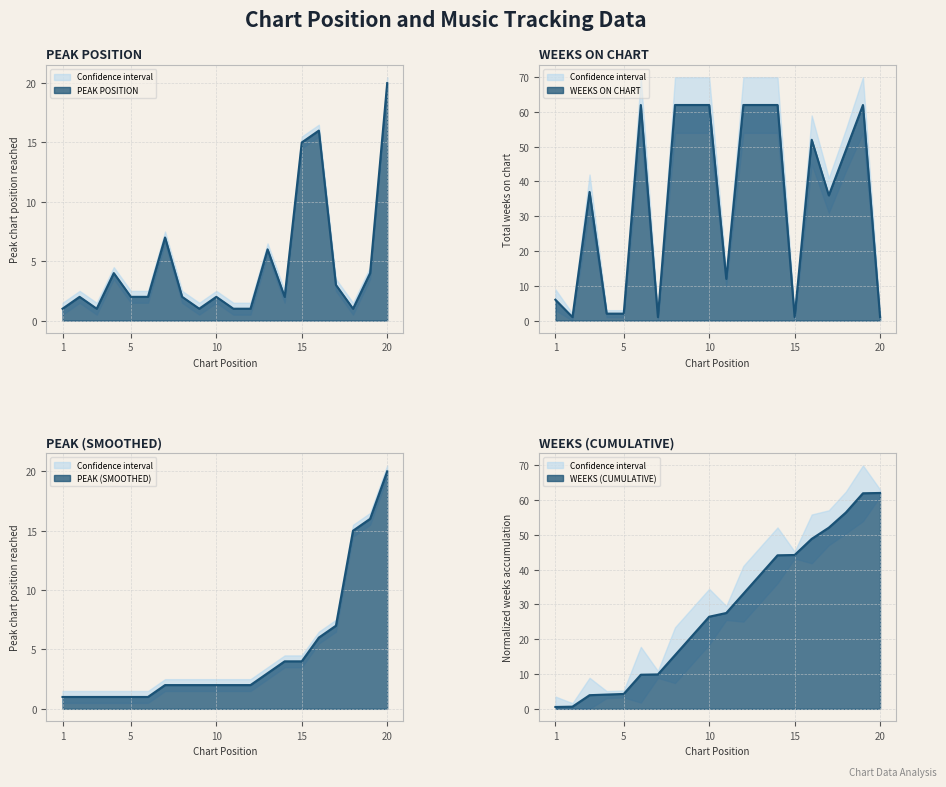

Rank the categories by Weeks on Chart value from highest to lowest.

6, 8, 9, 10, 12, 13, 14, 19, 16, 18, 3, 17, 11, 1, 4, 5, 2, 7, 15, 20